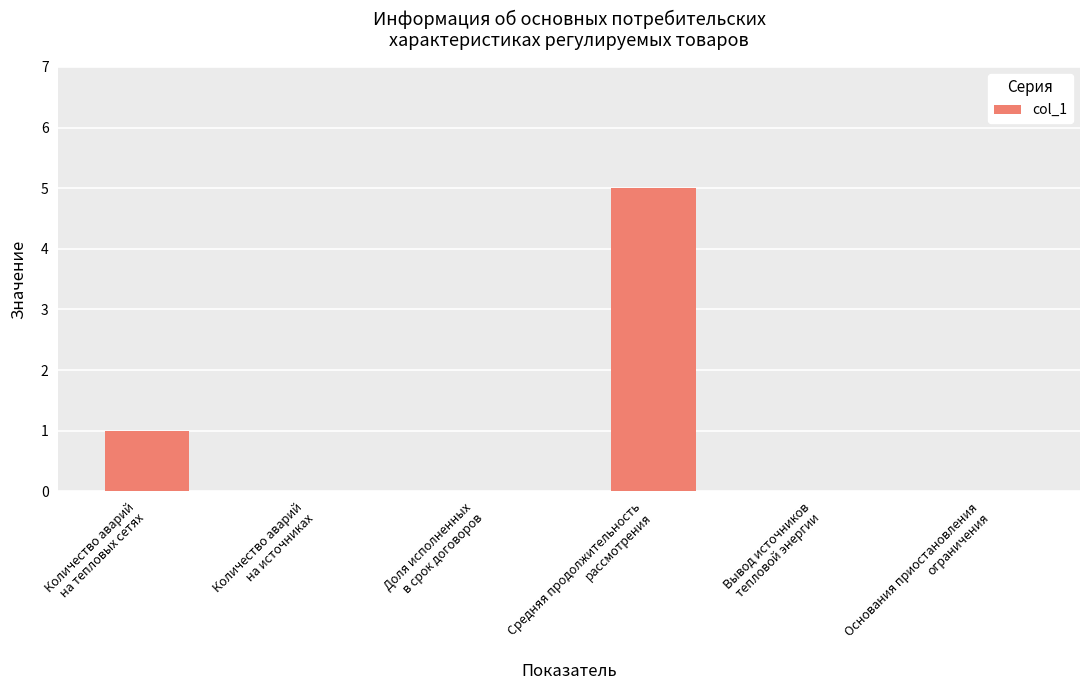

What is the difference between the values at Количество аварий
на источниках and Средняя продолжительность
рассмотрения?

5